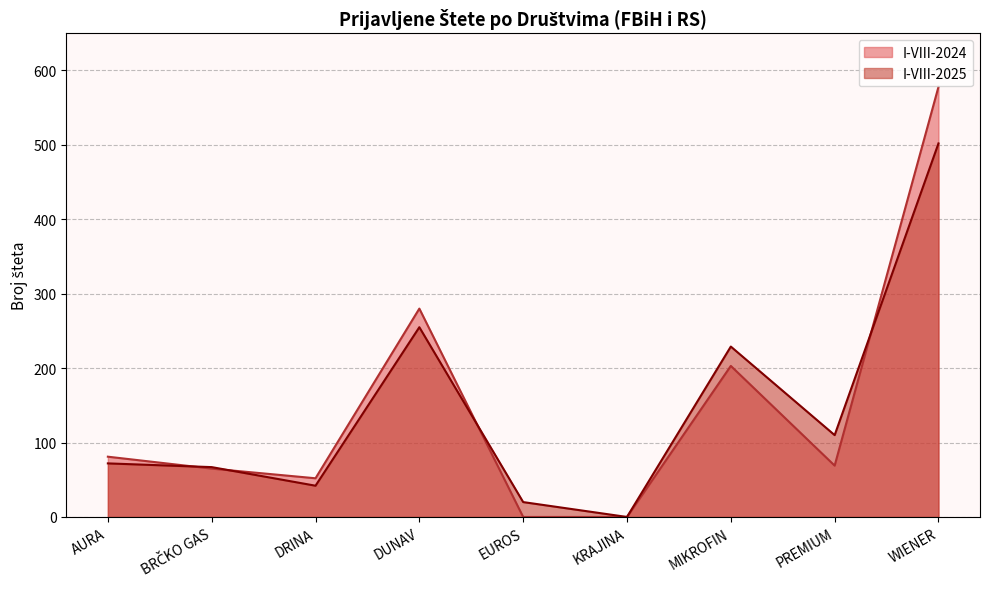

What position from the right is AURA?

9